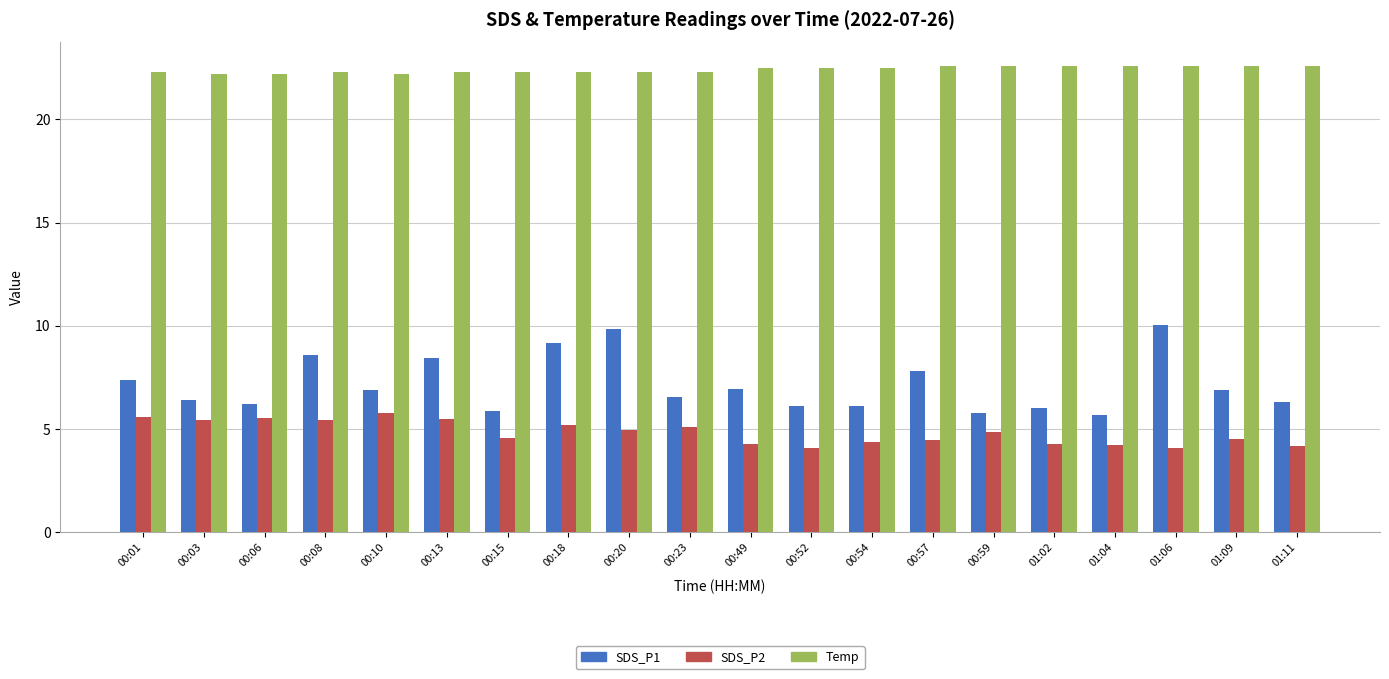

Count the number of categories in the chart.

20